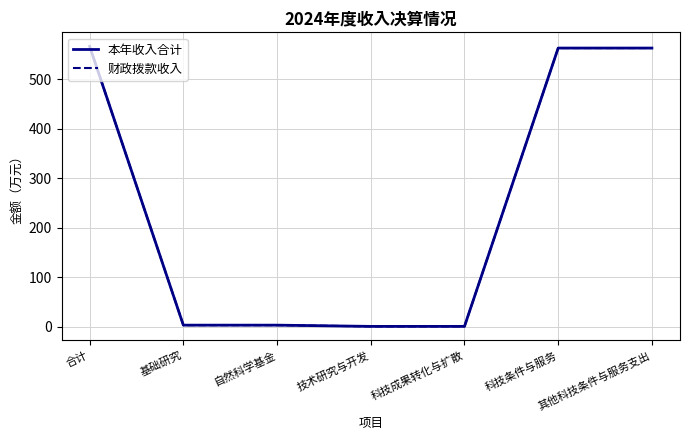

What is the difference between the maximum and second lowest values in the 本年收入合计 series?

565.9